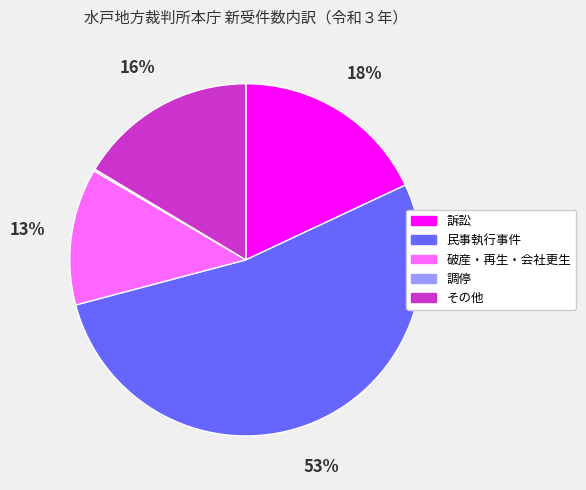

Is there any slice that represents more than half of the pie?

Yes